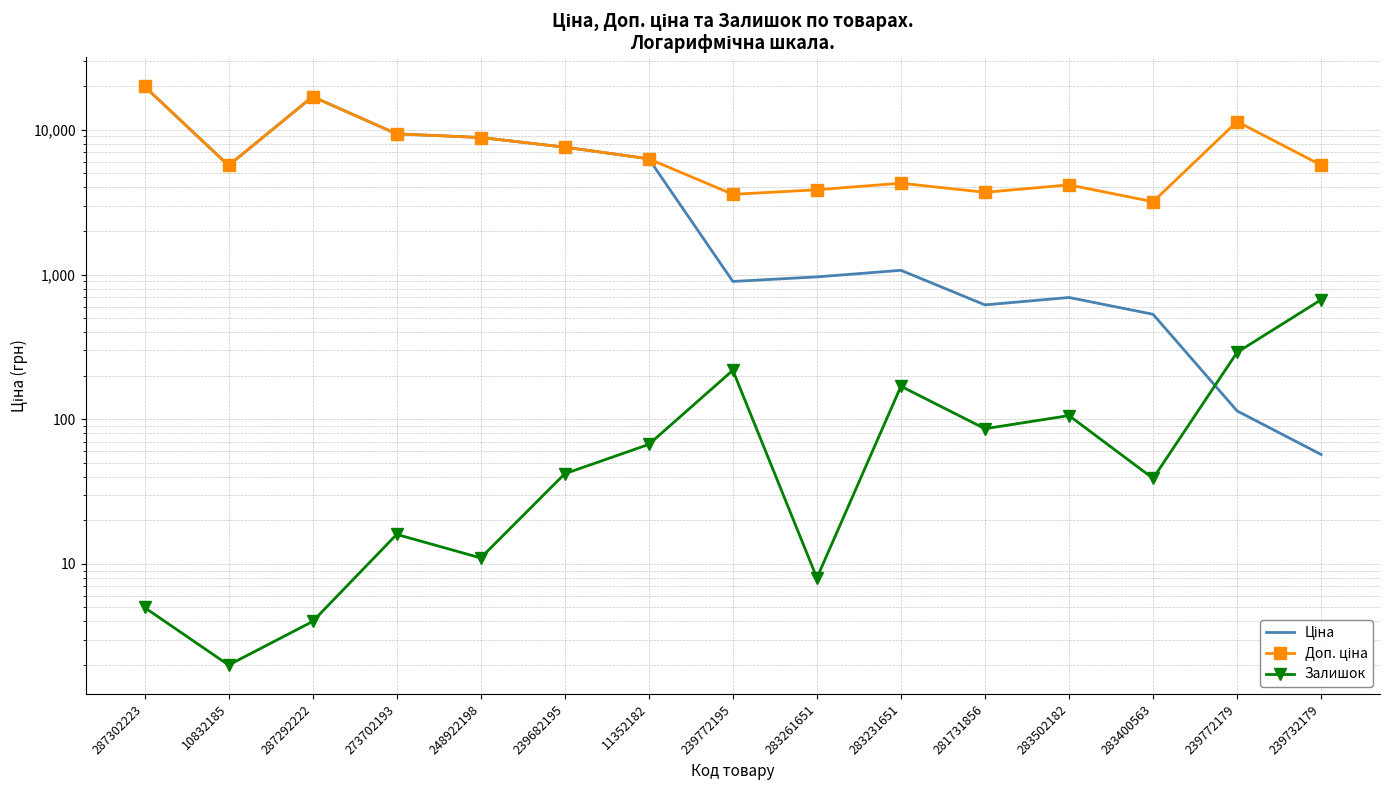

Reading right to left, transcribe all the data shown in this chart.

Ціна: 57.0	114.1	531.3	694.3	617.0	1069.8	963.5	895.9	6308.8	7596.5	8856.7	9384.0	16976.3	5673.8	19964.2
Доп. ціна: 5705.0	11410.0	3187.6	4165.6	3701.9	4279.1	3854.0	3583.6	6308.8	7596.5	8856.7	9384.0	16976.3	5673.8	19964.2
Залишок: 670.0	290.0	39.0	106.0	86.0	169.0	8.0	218.0	67.0	42.0	11.0	16.0	4.0	2.0	5.0